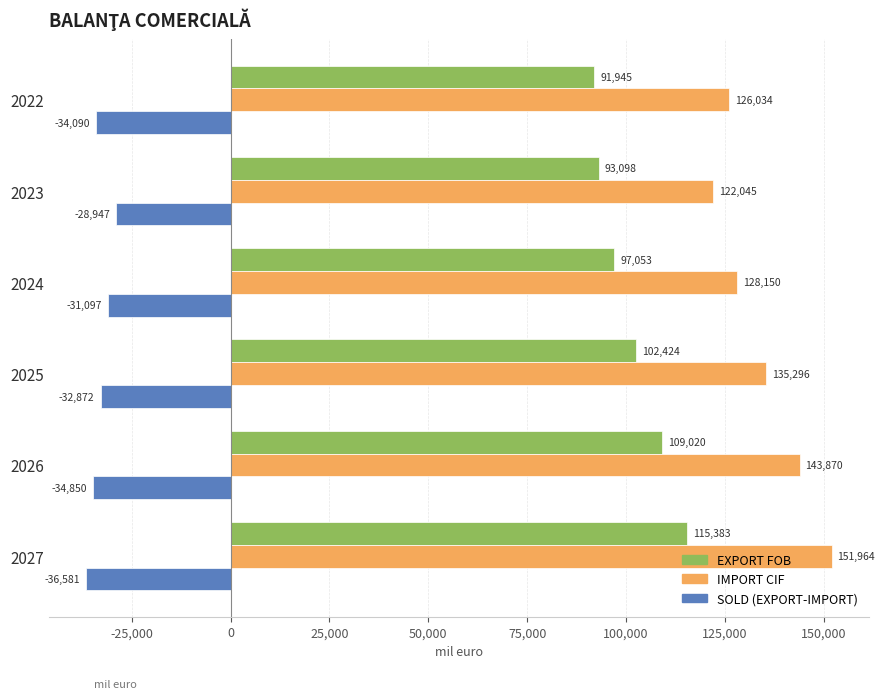

The SOLD (EXPORT-IMPORT) series shows -48472.9 at 2023. True or false?

False